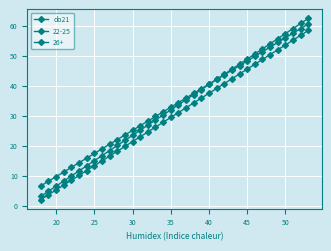

How many series are shown in this chart?

3